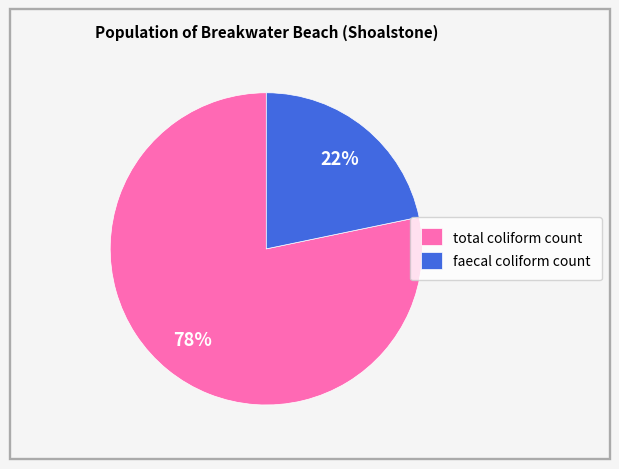

Is the sum of faecal coliform count and total coliform count greater than half?

Yes